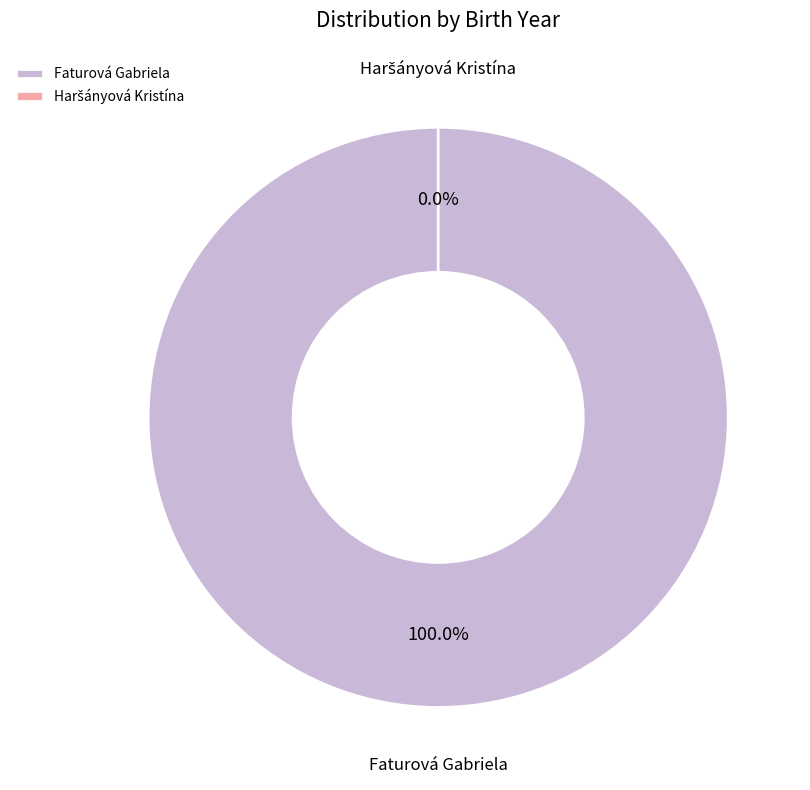

Which slice is the largest?

Faturová Gabriela